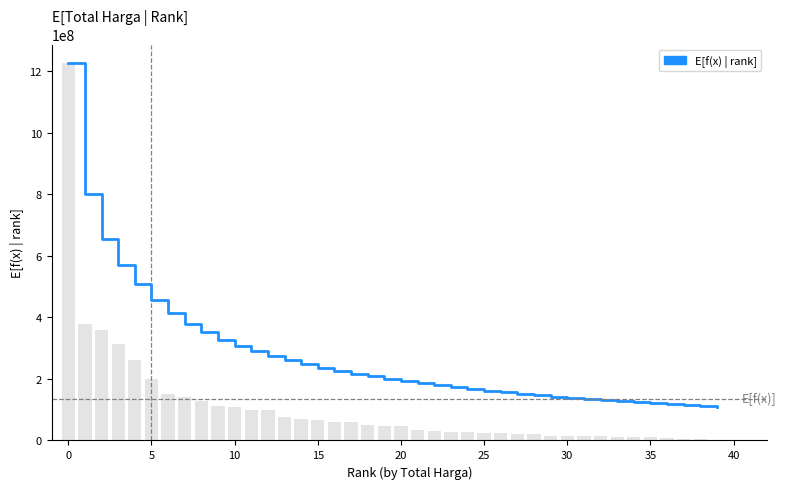

Reading left to right, list all the values displayed in this chart.

1224682000.0	801878500.0	654419000.0	569344695.0	507899386.0	456449488.3	413024847.1	378871741.2	350885992.2	326836392.0	307123992.7	289863660.0	275104916.9	260877422.9	248152261.3	236705245.0	226306995.3	217032995.6	208214311.6	200210596.0	192969139.0	185749292.0	179012366.3	172761851.0	166960177.0	161507862.5	156403156.5	151575579.5	147036766.4	142661780.8	138535594.4	134656357.0	130983194.7	127483689.0	124178440.7	121037372.9	117953552.0	114983537.5	112133318.6	109389879.4